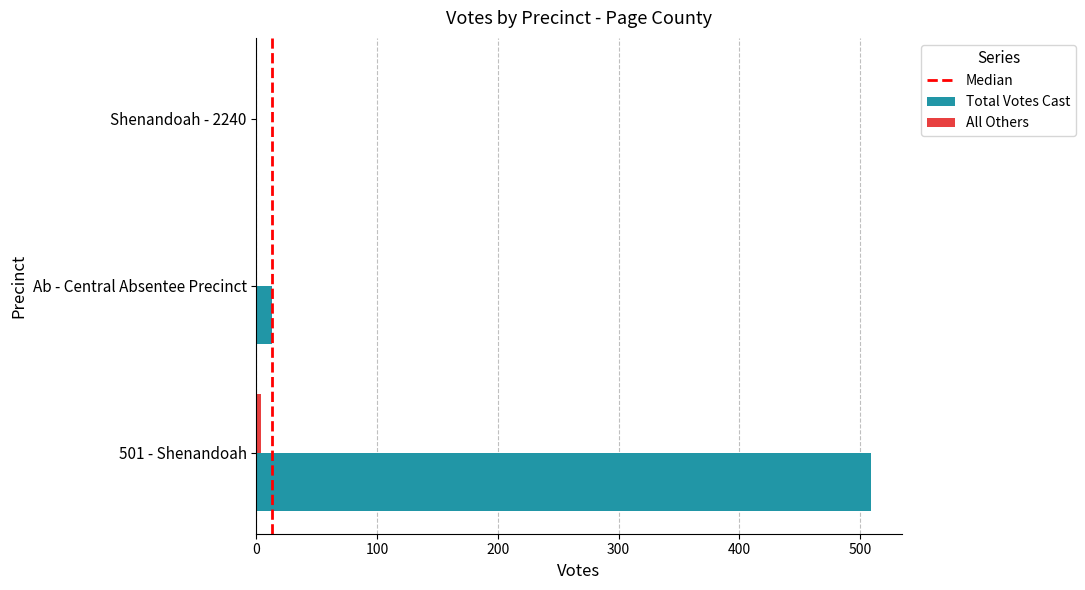

Which series has the largest total across all categories?

Total Votes Cast